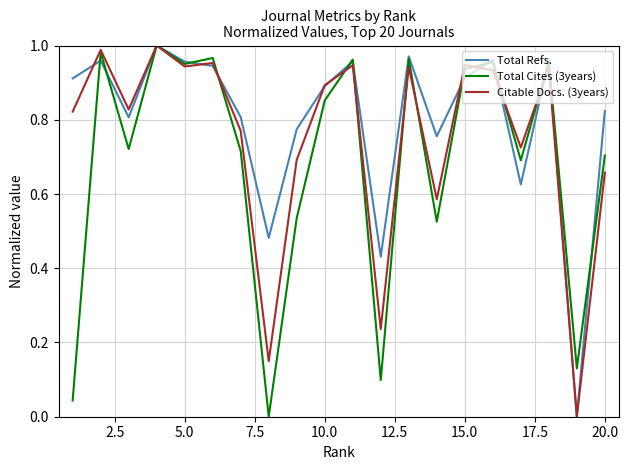

Does the chart have visible grid lines?

Yes